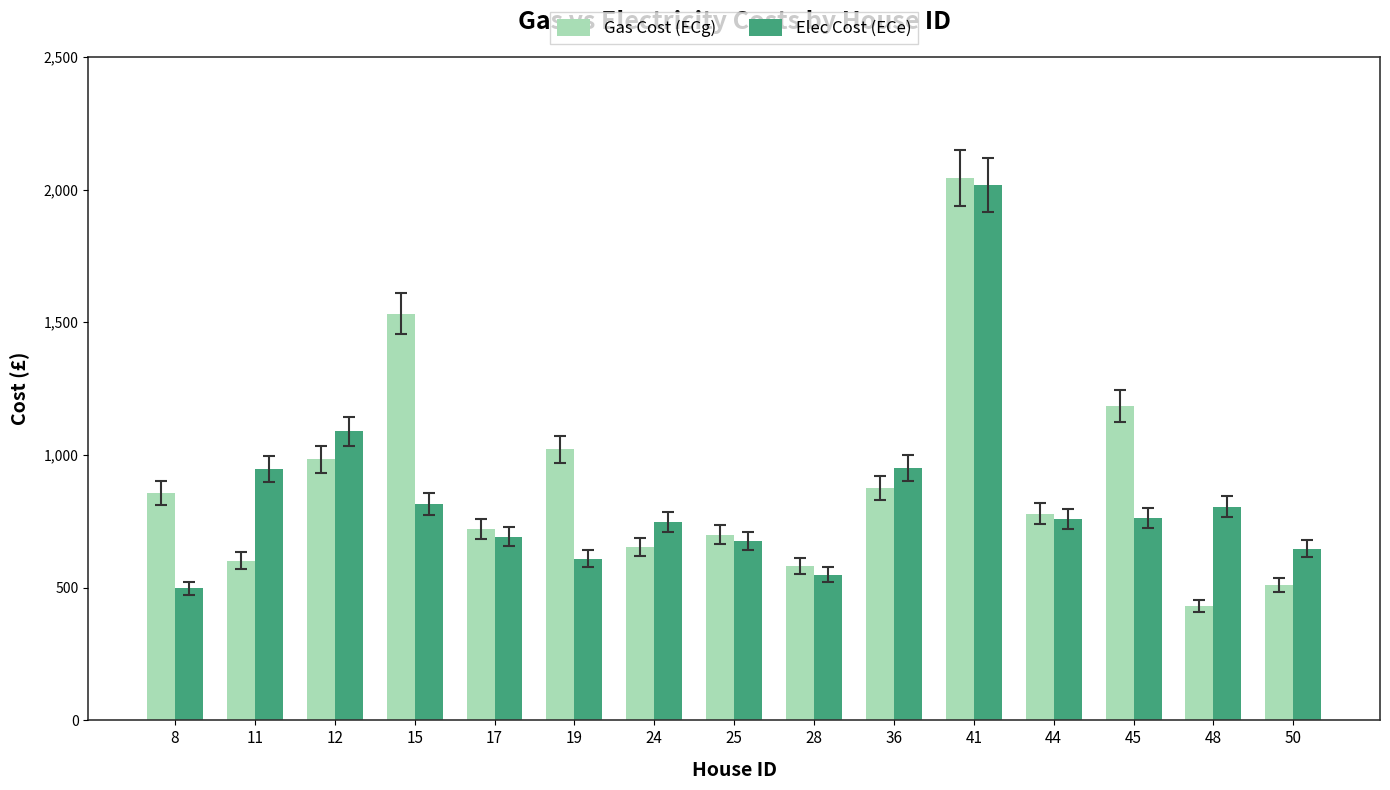

Rank the series by their average value, from highest to lowest.

Gas Cost (ECg), Elec Cost (ECe)